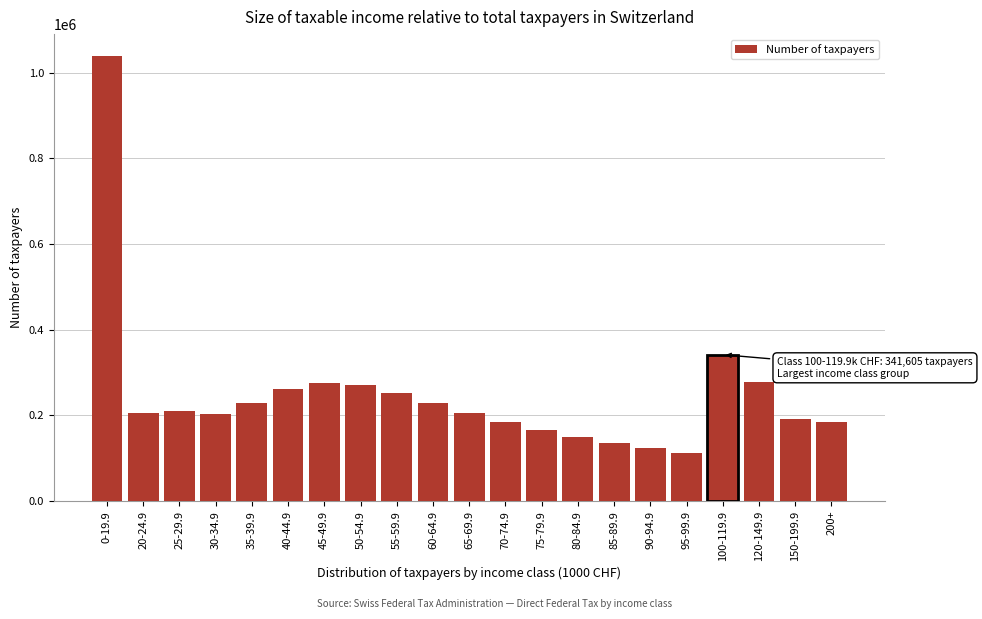

Approximately how many times larger is the value at 100-119.9 compared to 55-59.9?

1.4